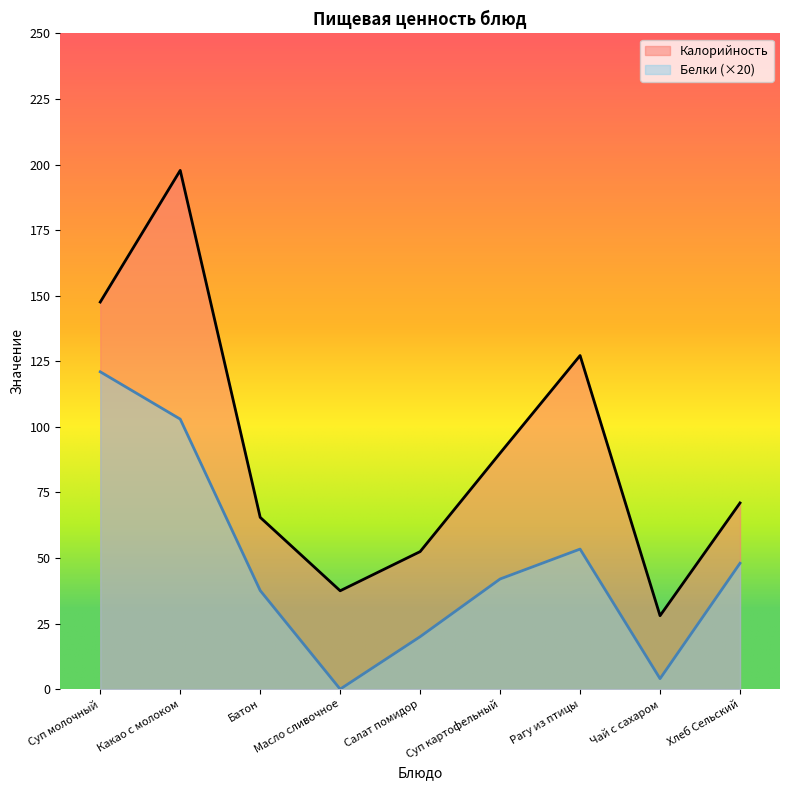

At which label does Калорийность reach its peak?

Какао с молоком